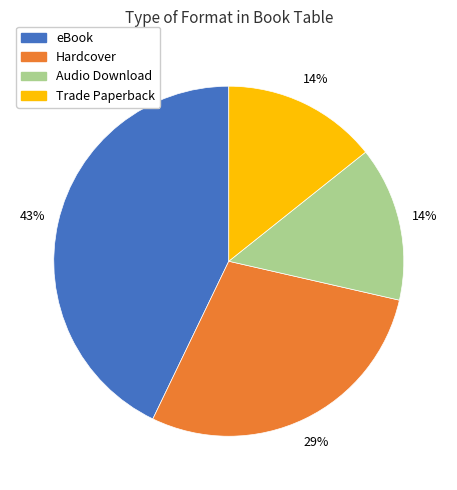

Is it true that Audio Download is 14% of the pie?

True